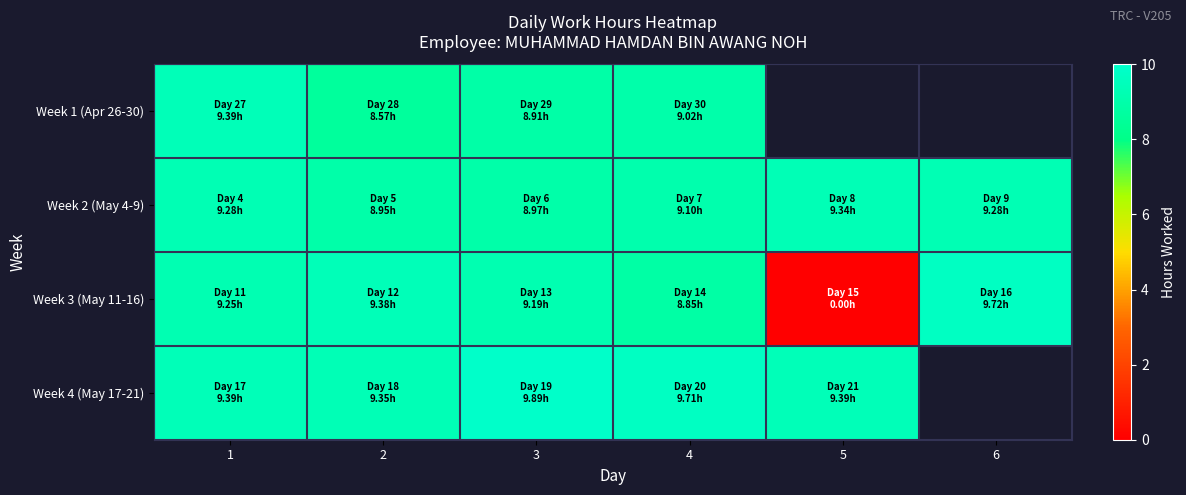

True or false: Week 3 (May 11-16) has a value of 9.7 at 6.

True